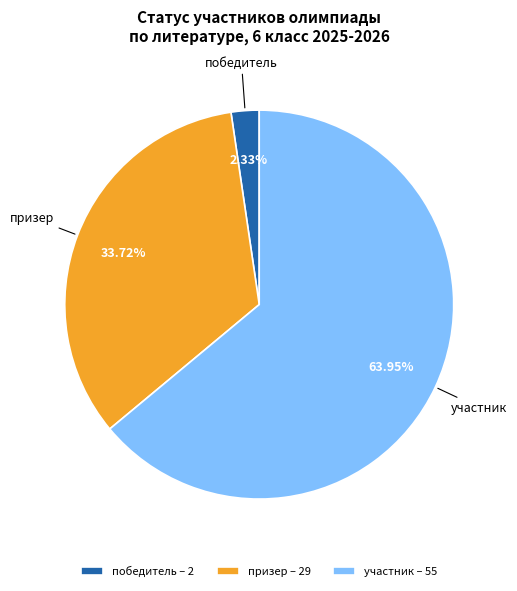

What is the ratio of the value at участник to the value at призер?

1.9